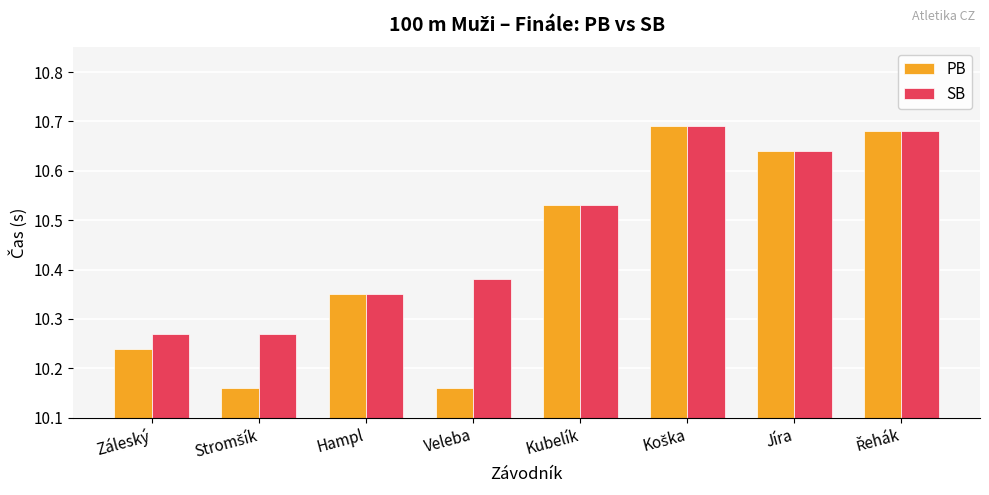

Which series has the largest range (max minus min)?

PB